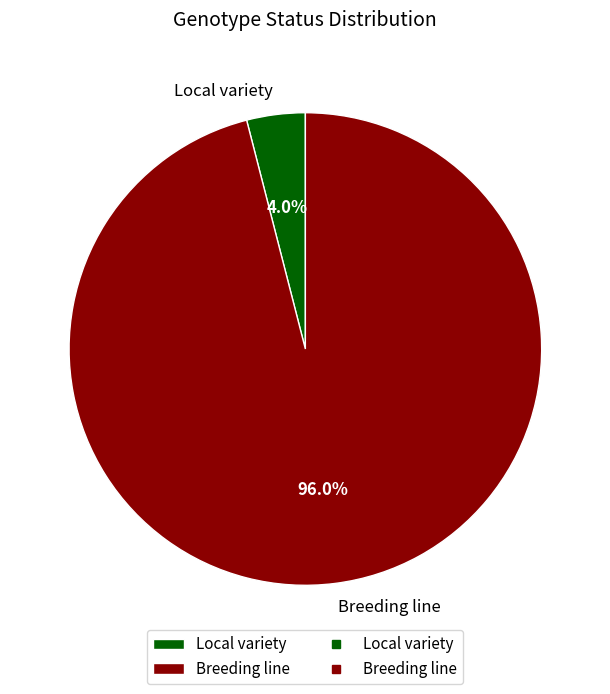

Is it true that Breeding line is 82% of the pie?

False